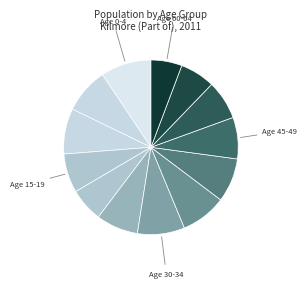

How many slices are in this pie chart?

13